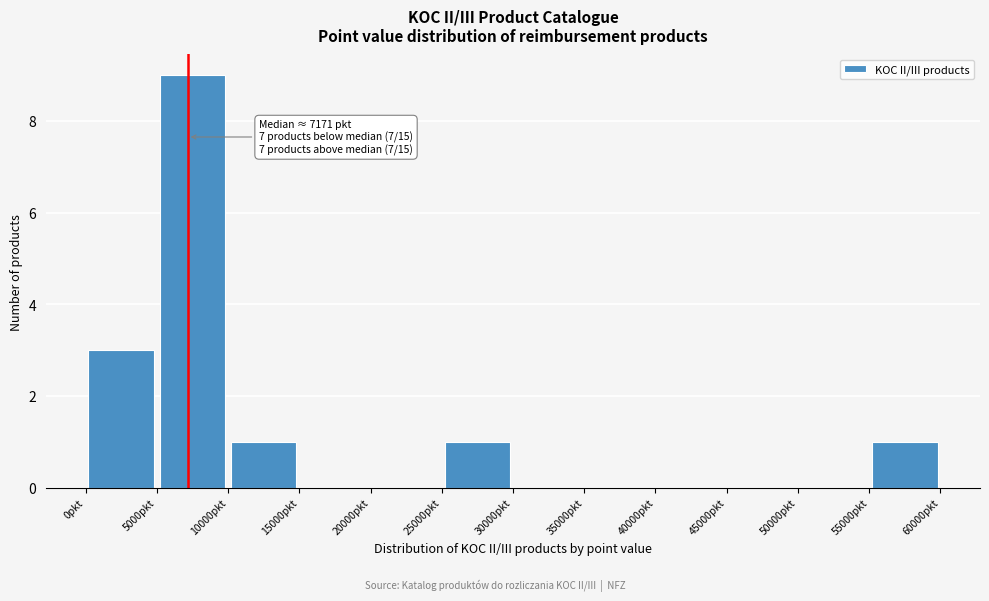

Which range on the x-axis has the tallest bar?

5000 to 10000